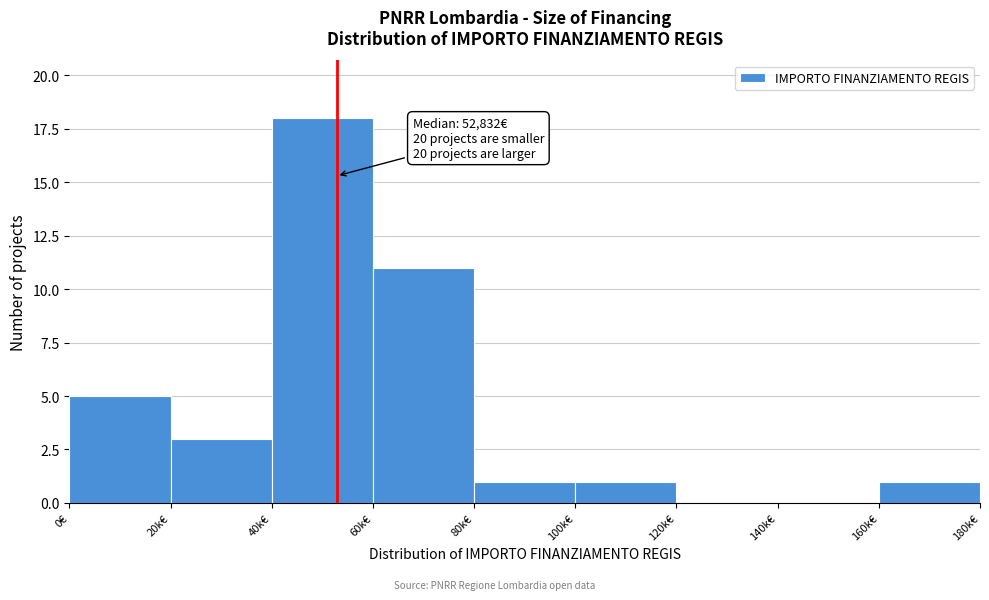

Reading right to left, list all the values displayed in this chart.

160k€=1	140k€=0	120k€=0	100k€=1	80k€=1	60k€=11	40k€=18	20k€=3	0€=5